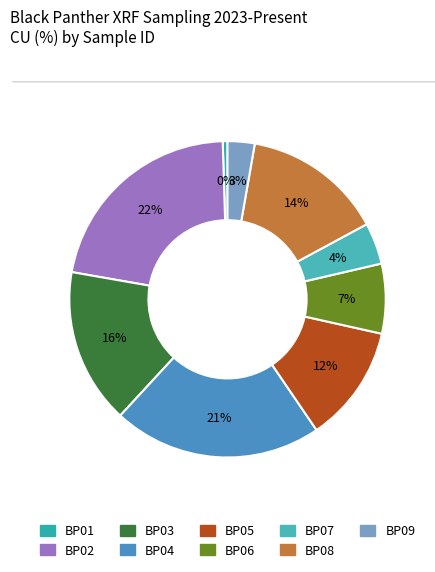

What is the change in value from BP01 to BP03?

+0.1